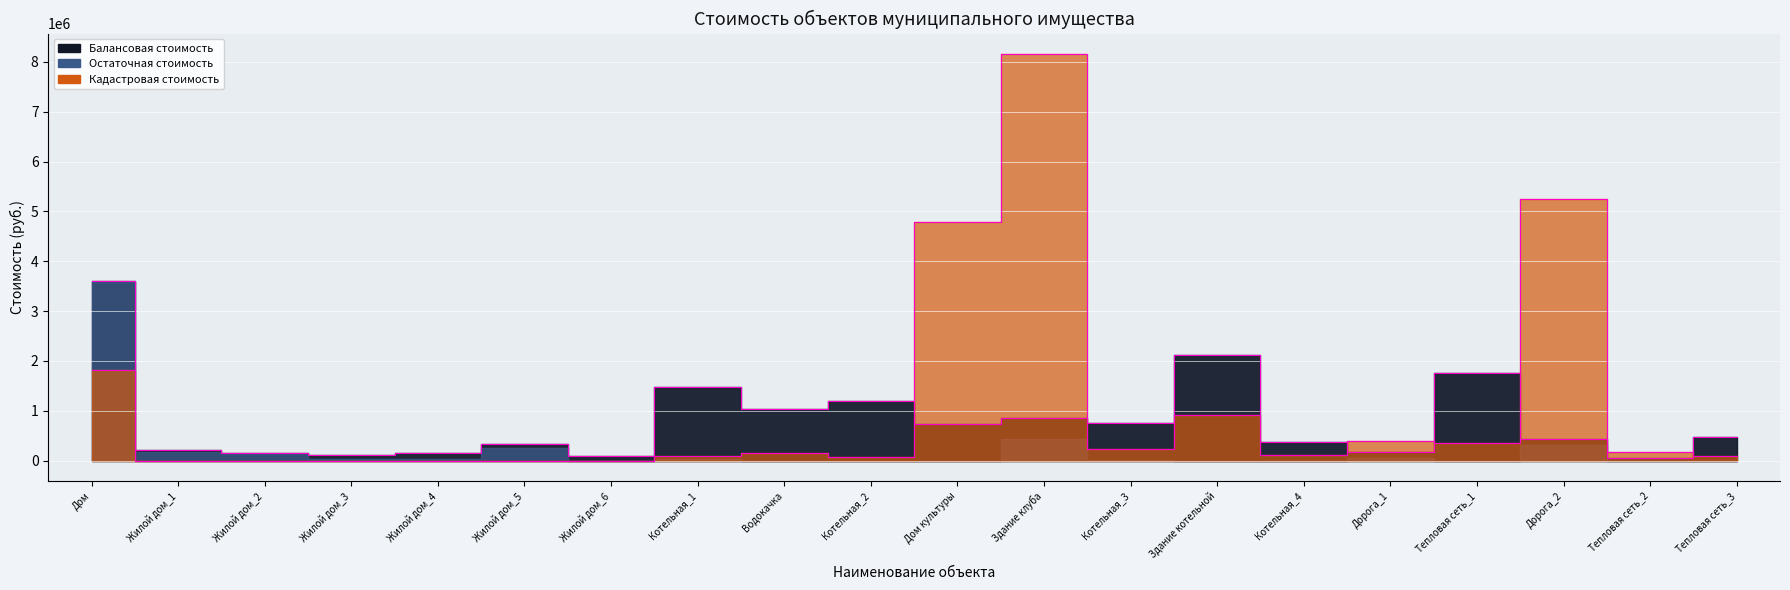

Rank the categories by Балансовая стоимость value from lowest to highest.

Тепловая сеть_2, Жилой дом_6, Жилой дом_3, Жилой дом_2, Жилой дом_4, Дорога_1, Жилой дом_1, Жилой дом_5, Котельная_4, Дорога_2, Тепловая сеть_3, Дом культуры, Котельная_3, Здание клуба, Водокачка, Котельная_2, Котельная_1, Тепловая сеть_1, Здание котельной, Дом